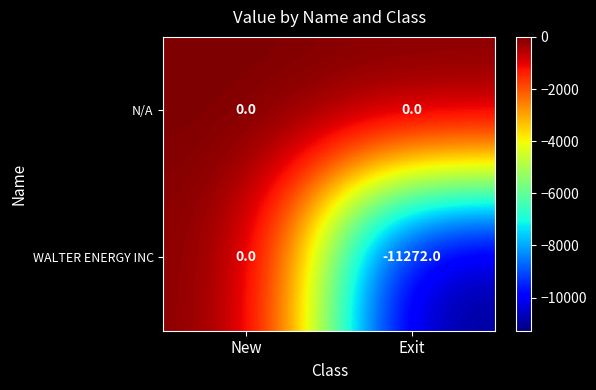

Rank the series by their average value, from highest to lowest.

N/A, WALTER ENERGY INC